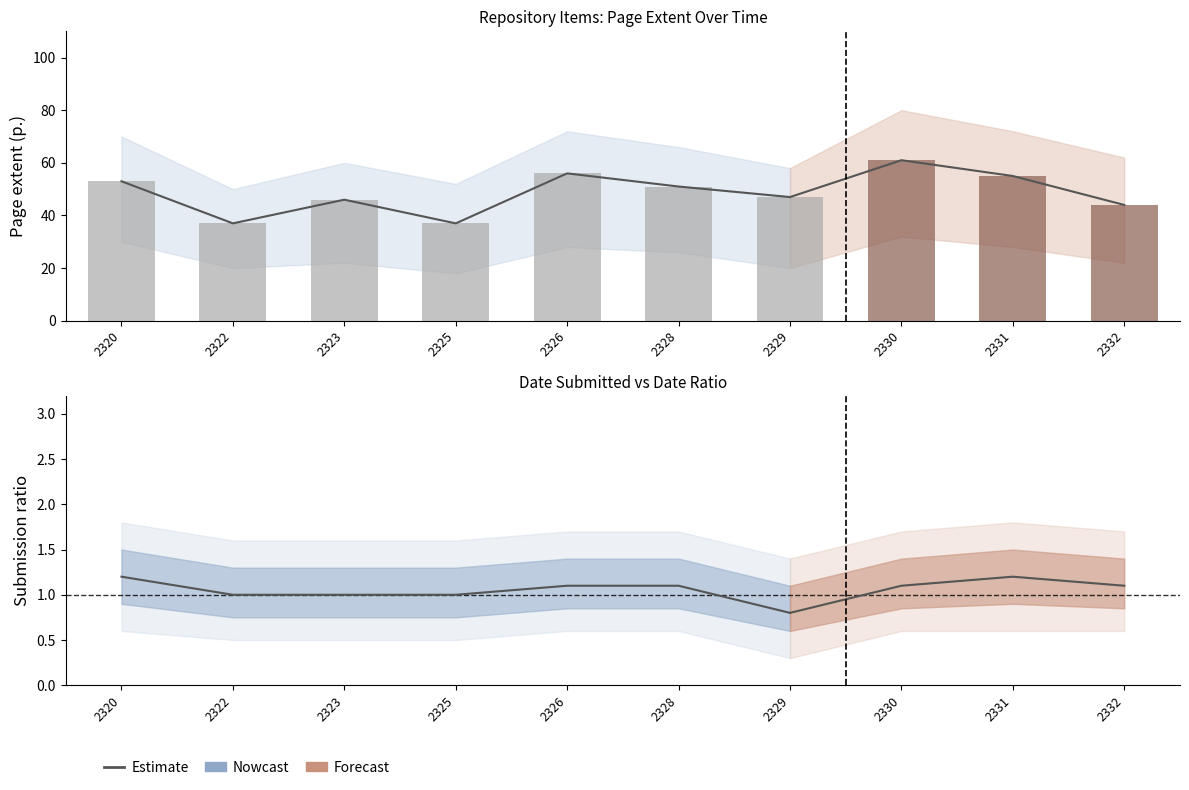

True or false: Estimate line has a value of 1.0 at 2322.

True